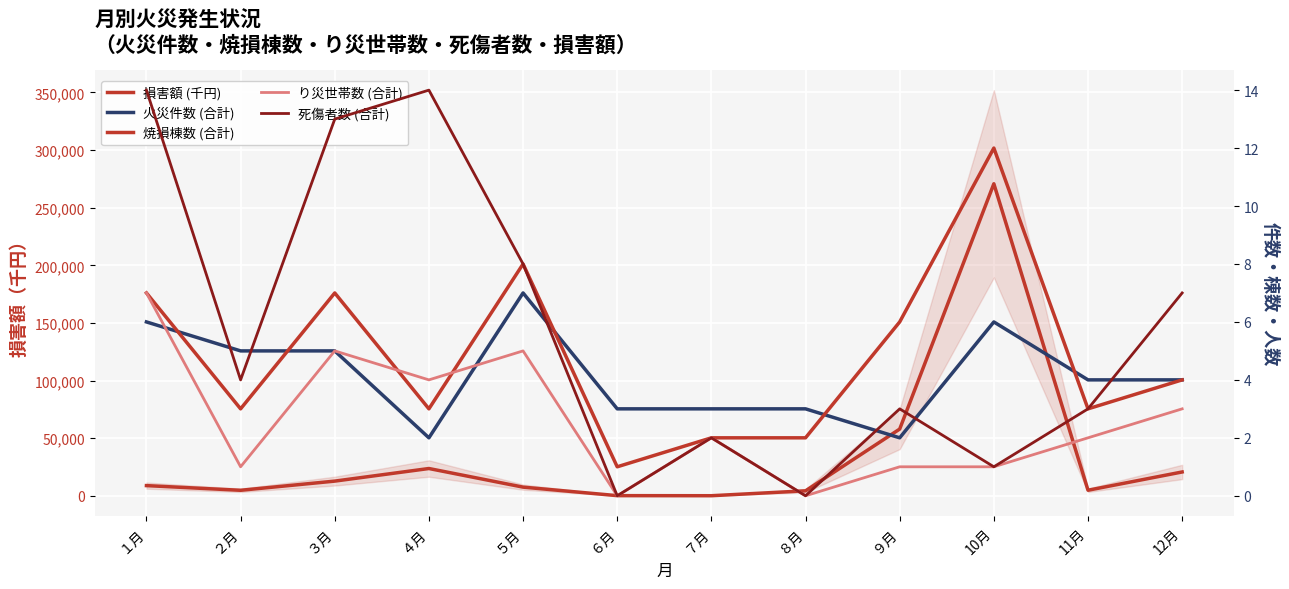

Reading right to left, what are all the values shown in this chart?

損害額 (千円): 12月=20745	11月=4892	10月=270774	９月=57967	８月=4394	７月=137	６月=203	５月=7593	４月=23740	３月=12811	２月=4847	１月=8908
火災件数 (合計): 12月=4	11月=4	10月=6	９月=2	８月=3	７月=3	６月=3	５月=7	４月=2	３月=5	２月=5	１月=6
焼損棟数 (合計): 12月=4	11月=3	10月=12	９月=6	８月=2	７月=2	６月=1	５月=8	４月=3	３月=7	２月=3	１月=7
り災世帯数 (合計): 12月=3	11月=2	10月=1	９月=1	８月=0	７月=2	６月=0	５月=5	４月=4	３月=5	２月=1	１月=7
死傷者数 (合計): 12月=7	11月=3	10月=1	９月=3	８月=0	７月=2	６月=0	５月=8	４月=14	３月=13	２月=4	１月=14